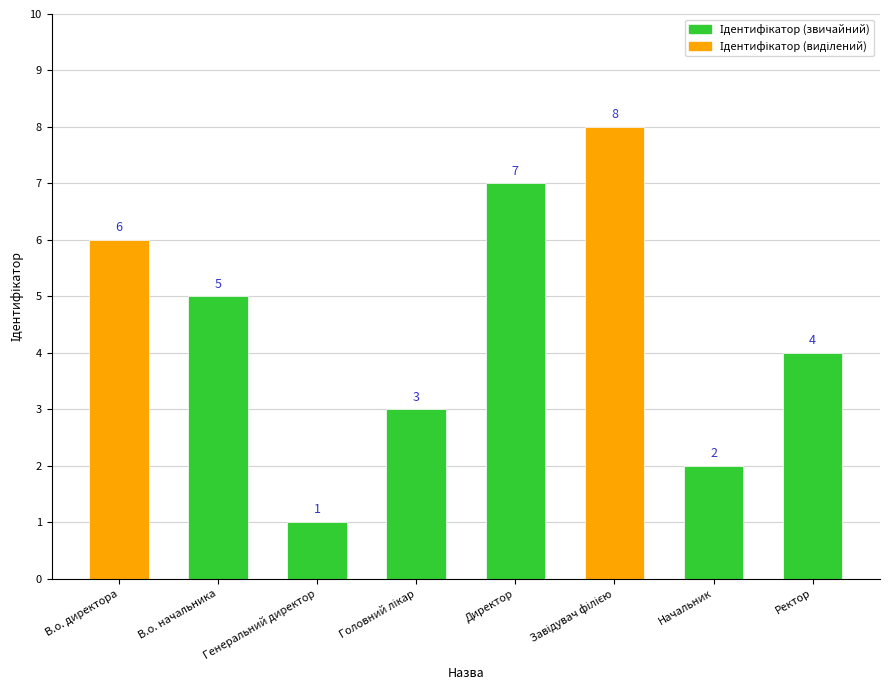

Which has a higher value, Генеральний директор or Ректор?

Ректор